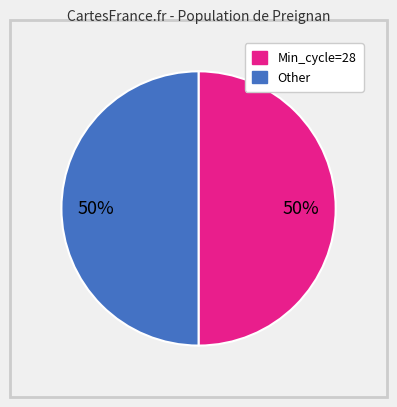

To the nearest percent, what is the average slice percentage?

50%